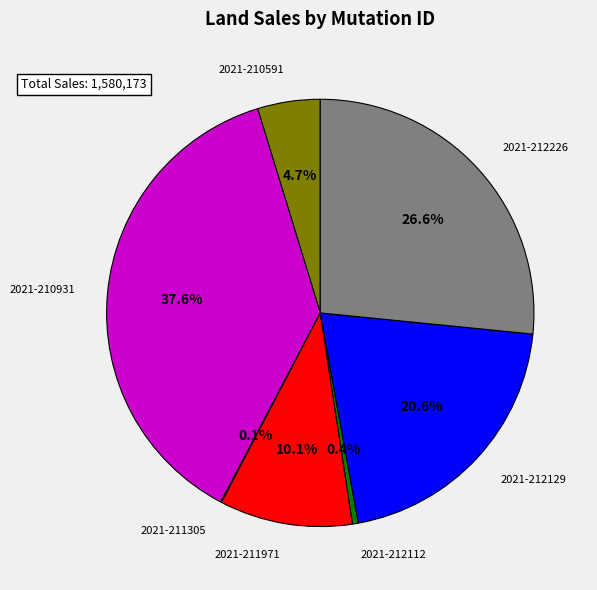

Does 2021-212226 represent more than half of the total?

No